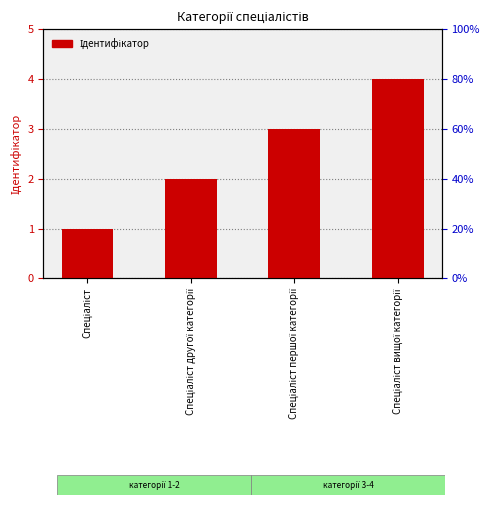

Between Спеціаліст другої категорії and Спеціаліст вищої категорії, which is larger?

Спеціаліст вищої категорії